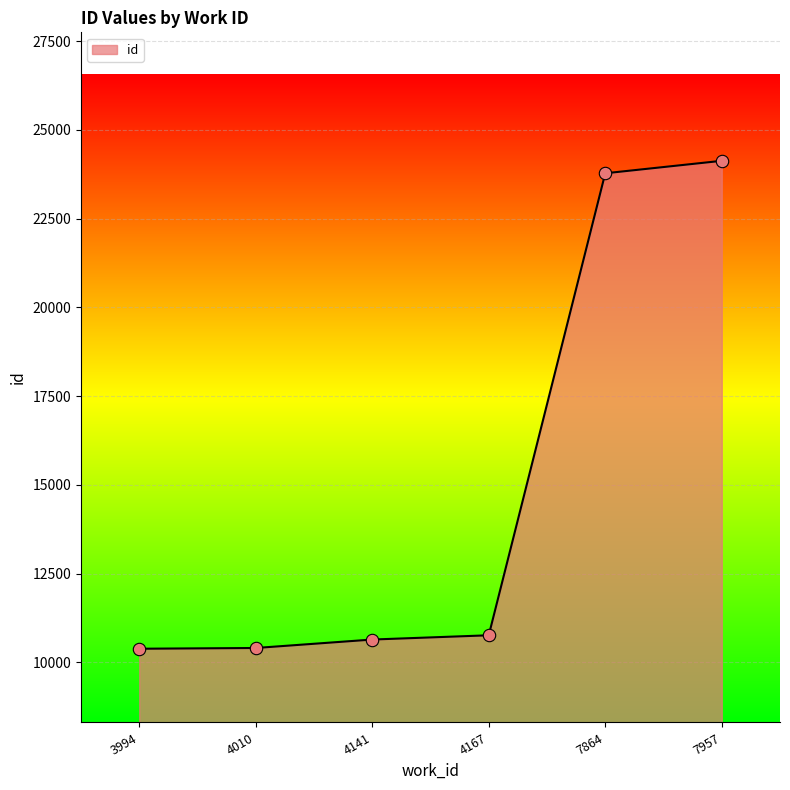

What is the change in value from 3994 to 4010?

+21